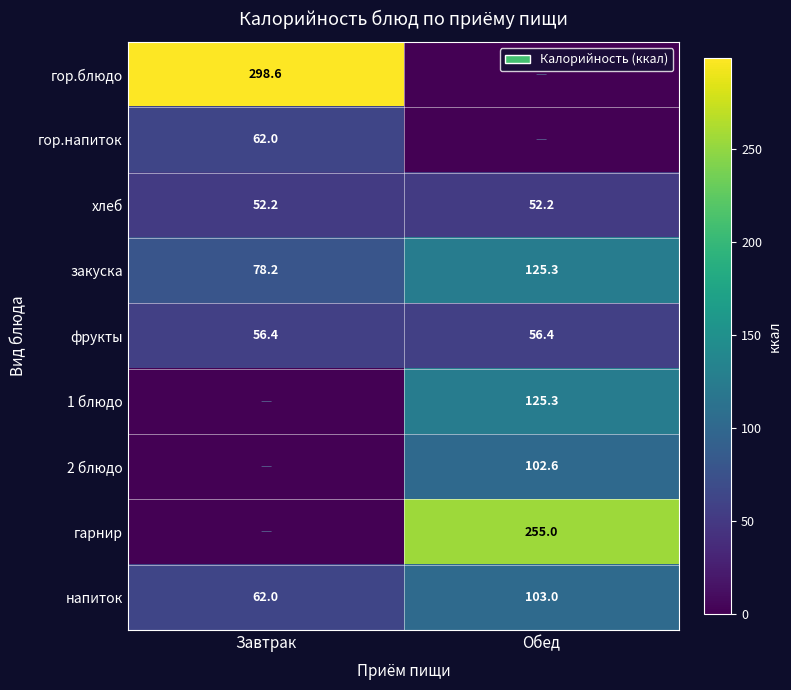

What is the maximum value for хлеб?

52.2